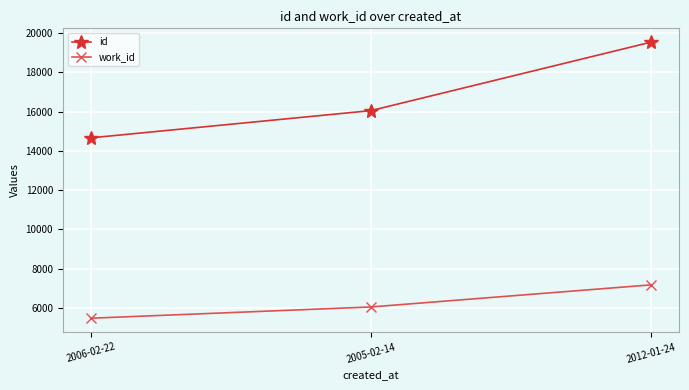

What is the minimum value shown in the chart?

5480